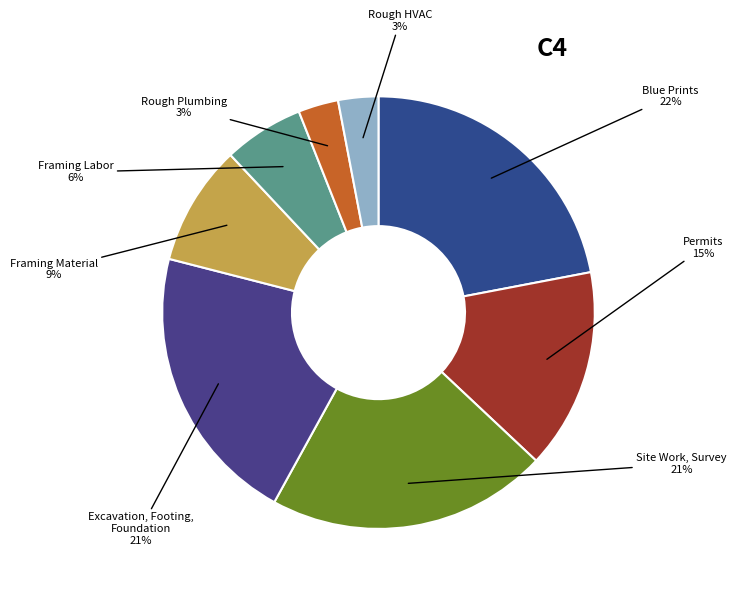

To the nearest percent, what is the combined percentage of Framing Material and Rough HVAC?

12%